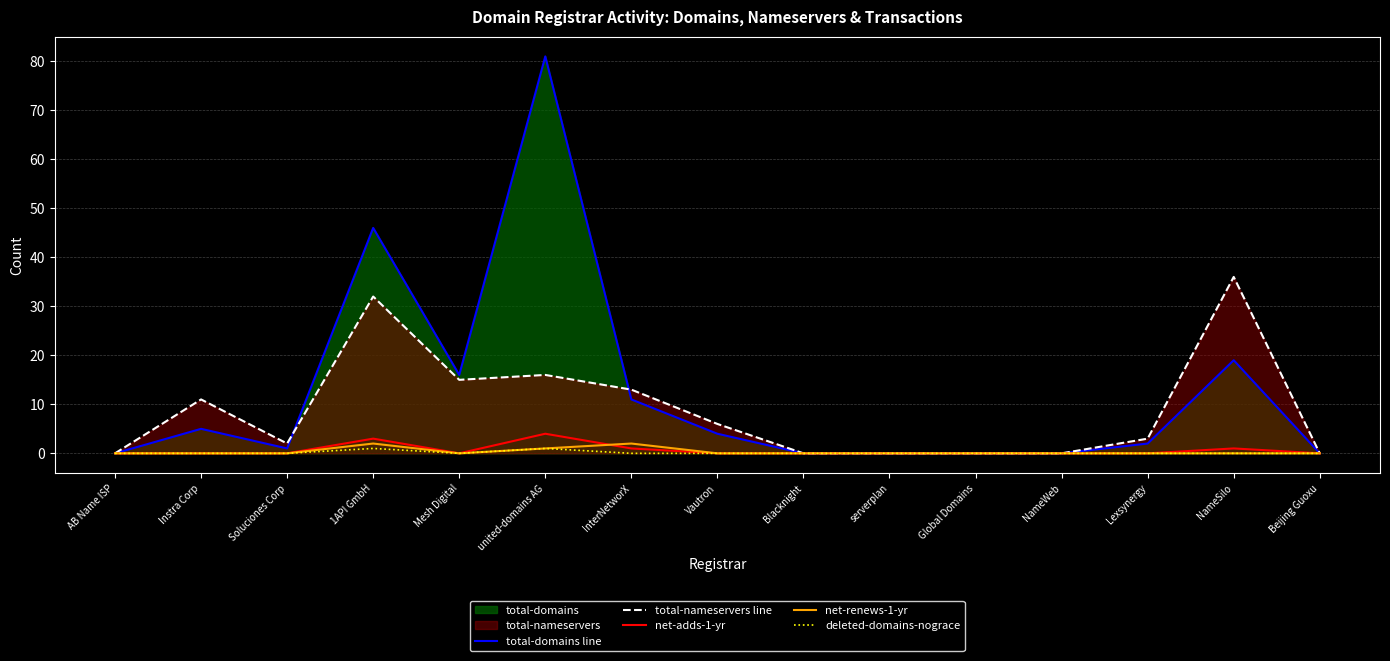

Reading right to left, list all the values displayed in this chart.

total-domains line: Beijing Guoxu=0	NameSilo=19	Lexsynergy=2	NameWeb=0	Global Domains=0	serverplan=0	Blacknight=0	Vautron=4	InterNetworX=11	united-domains AG=81	Mesh Digital=16	1API GmbH=46	Soluciones Corp=1	Instra Corp=5	AB Name ISP=0
total-nameservers line: Beijing Guoxu=0	NameSilo=36	Lexsynergy=3	NameWeb=0	Global Domains=0	serverplan=0	Blacknight=0	Vautron=6	InterNetworX=13	united-domains AG=16	Mesh Digital=15	1API GmbH=32	Soluciones Corp=2	Instra Corp=11	AB Name ISP=0
net-adds-1-yr: Beijing Guoxu=0	NameSilo=1	Lexsynergy=0	NameWeb=0	Global Domains=0	serverplan=0	Blacknight=0	Vautron=0	InterNetworX=1	united-domains AG=4	Mesh Digital=0	1API GmbH=3	Soluciones Corp=0	Instra Corp=0	AB Name ISP=0
net-renews-1-yr: Beijing Guoxu=0	NameSilo=0	Lexsynergy=0	NameWeb=0	Global Domains=0	serverplan=0	Blacknight=0	Vautron=0	InterNetworX=2	united-domains AG=1	Mesh Digital=0	1API GmbH=2	Soluciones Corp=0	Instra Corp=0	AB Name ISP=0
deleted-domains-nograce: Beijing Guoxu=0	NameSilo=0	Lexsynergy=0	NameWeb=0	Global Domains=0	serverplan=0	Blacknight=0	Vautron=0	InterNetworX=0	united-domains AG=1	Mesh Digital=0	1API GmbH=1	Soluciones Corp=0	Instra Corp=0	AB Name ISP=0